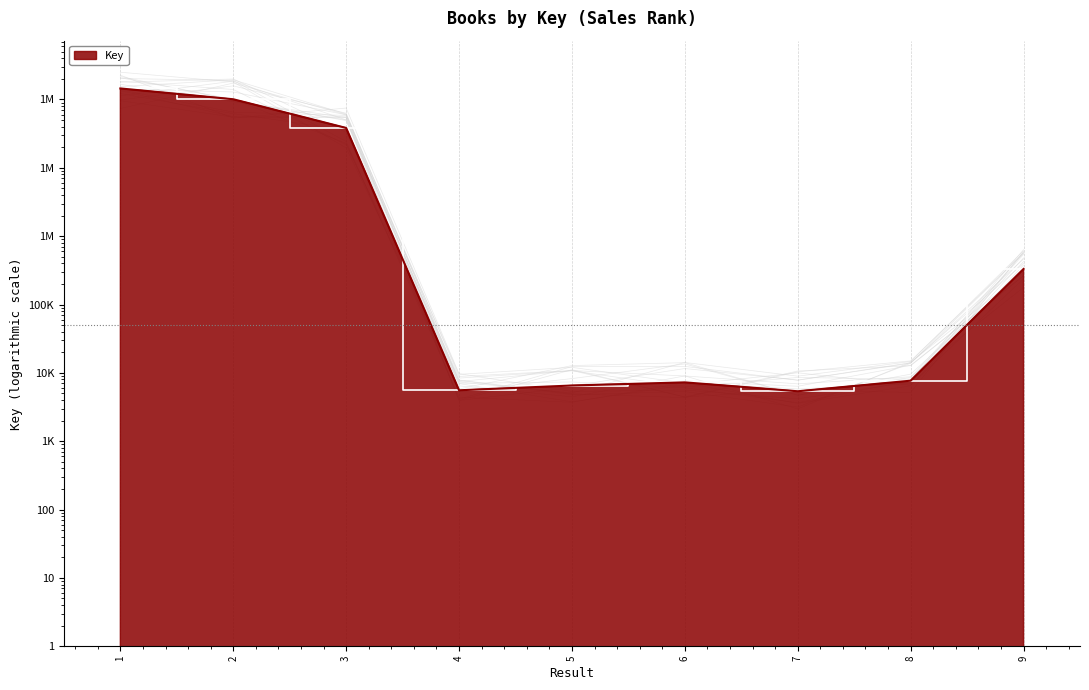

What is the maximum value shown in the chart?

145077018